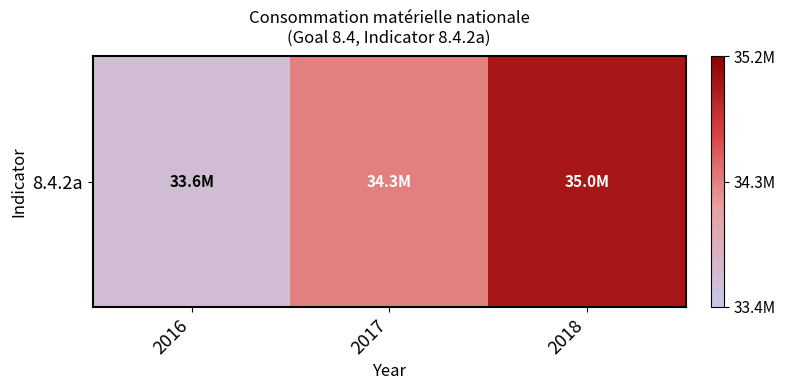

Reading left to right, extract all data points from this chart.

33600065	34303075	35006084